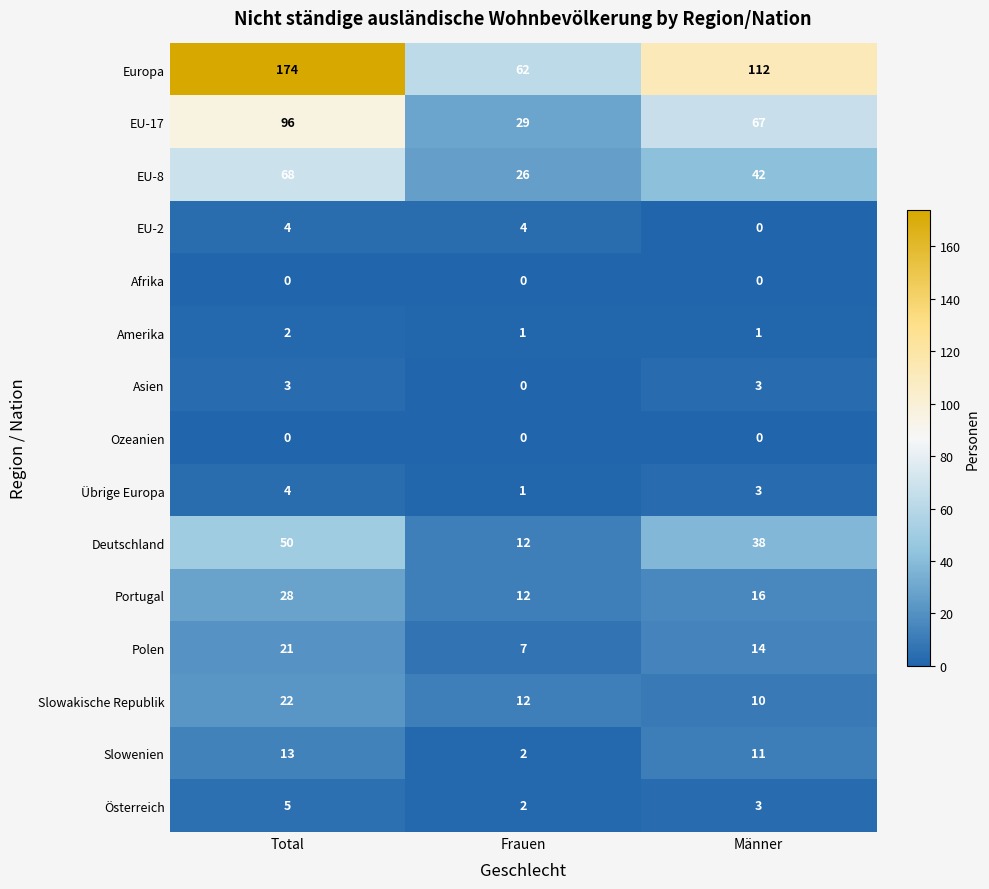

Read the Slowakische Republik value at Frauen.

12